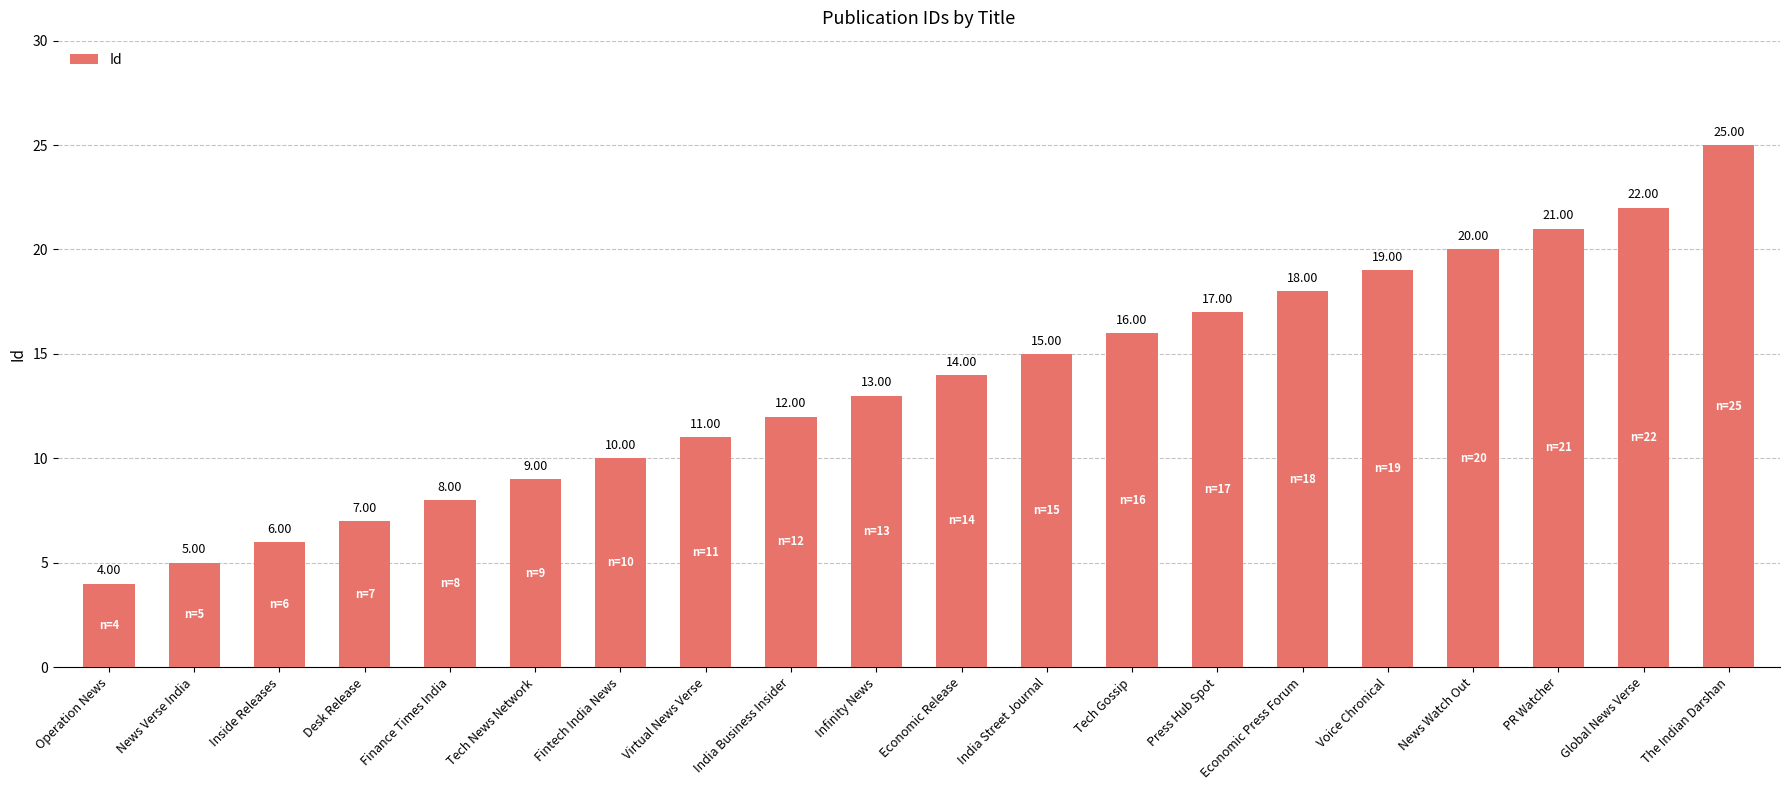

What value does the data have at News Watch Out?

20